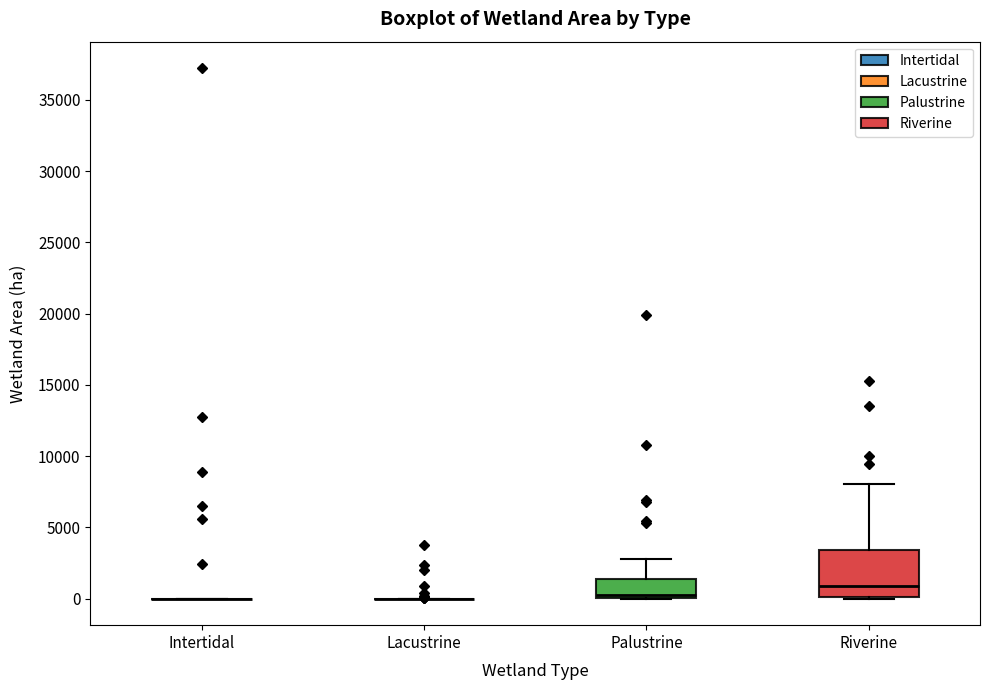

Reading left to right, read every box against the y-axis: the position of its median line, the range the box covers, and the ends of its whiskers. The values are not printed on the chart, so give them approximately, as read against the axis.

Intertidal: box collapsed to a line at 0, whiskers 0 to 0
Lacustrine: box collapsed to a line at 0, whiskers 0 to 0
Palustrine: median 500, box 0 to 1500, whiskers 0 to 3000
Riverine: median 1000, box 0 to 3500, whiskers 0 to 8000